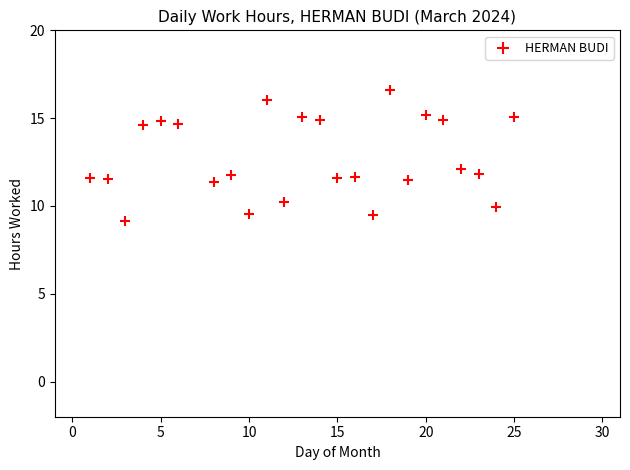

What is the range of Y values (max minus min)?

7.5